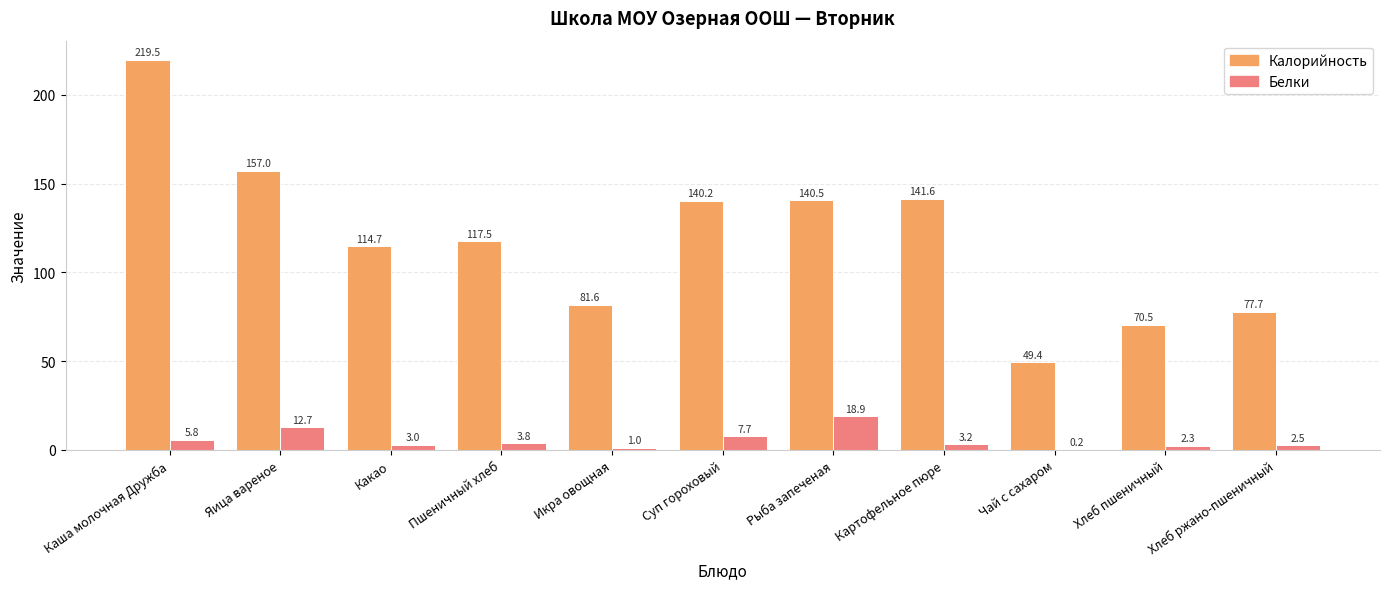

What is the sum of all Калорийность values?

1310.2